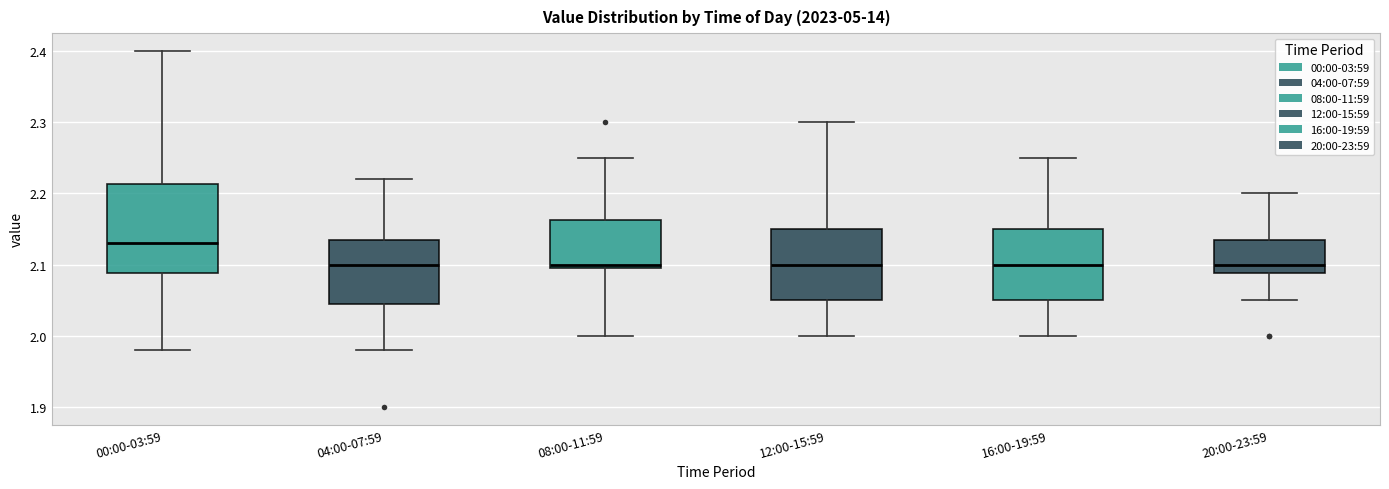

Reading left to right, transcribe this box plot: for each box, give where its median line is, the range the box spans, and where its two whiskers end, as read against the y-axis. The values are not printed on the chart, so give them approximately, as read against the axis.

00:00-03:59: median 2.13, box 2.09 to 2.21, whiskers 1.98 to 2.40
04:00-07:59: median 2.10, box 2.05 to 2.14, whiskers 1.98 to 2.22
08:00-11:59: median 2.10 (just above the box's lower edge), box 2.10 to 2.16, whiskers 2.00 to 2.25
12:00-15:59: median 2.10, box 2.05 to 2.15, whiskers 2.00 to 2.30
16:00-19:59: median 2.10, box 2.05 to 2.15, whiskers 2.00 to 2.25
20:00-23:59: median 2.10, box 2.09 to 2.14, whiskers 2.05 to 2.20